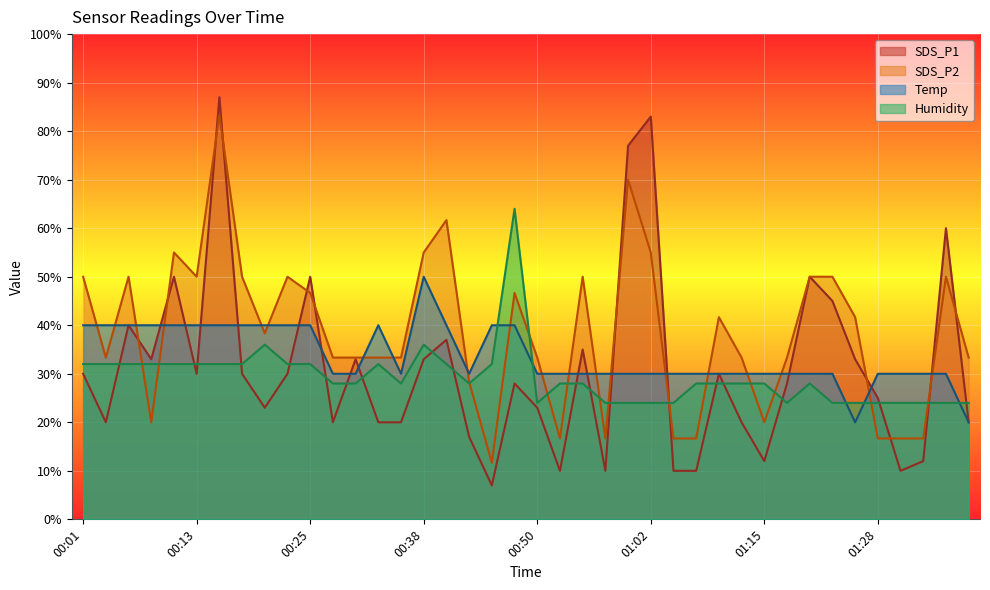

At how many categories does at least one series exceed 18?

40